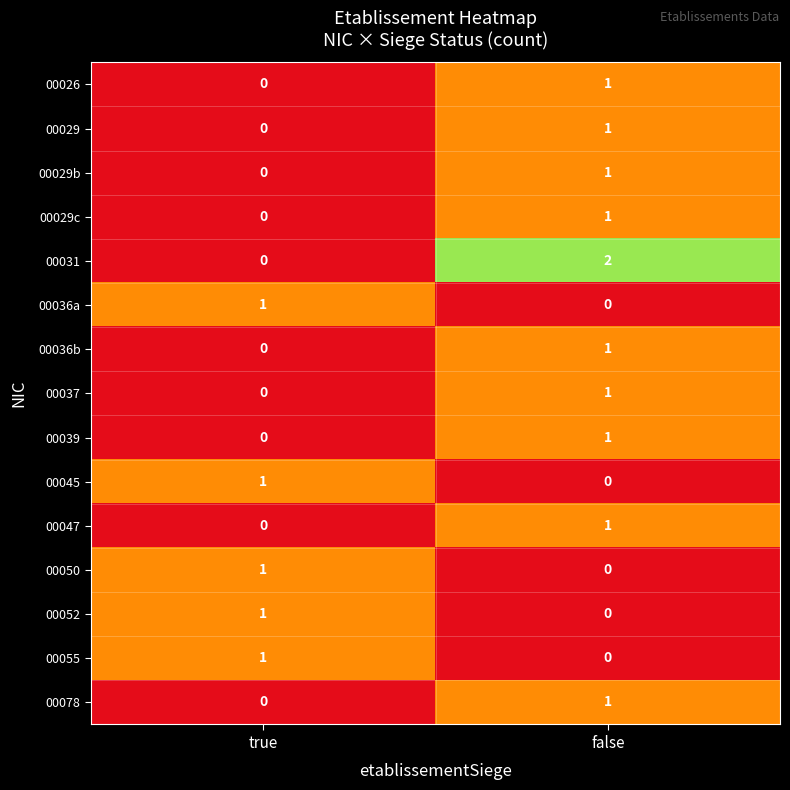

Which series has the largest total across all categories?

00031